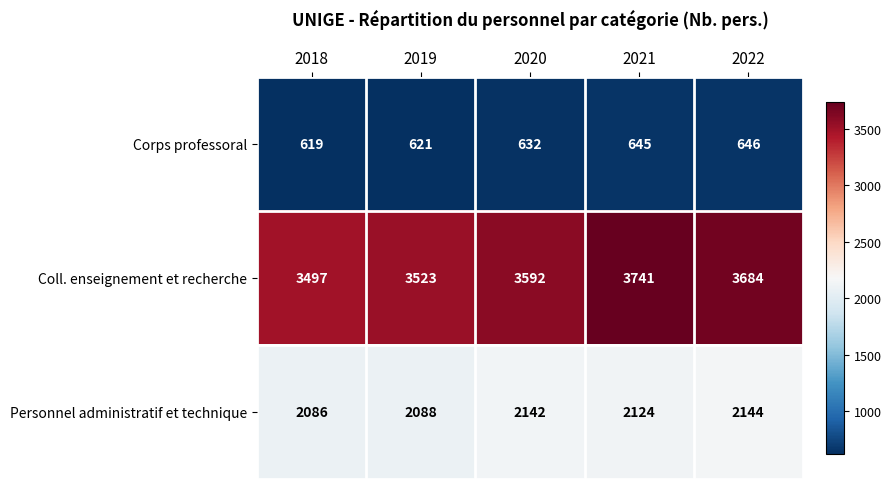

At which category is the sum across all series the highest?

2021